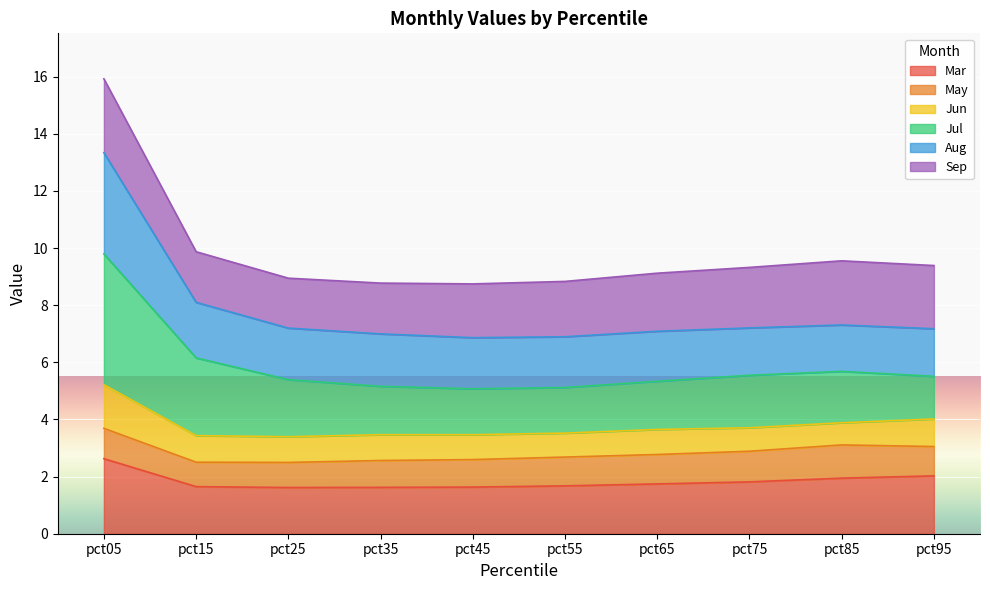

At which label does Mar reach its peak?

pct05